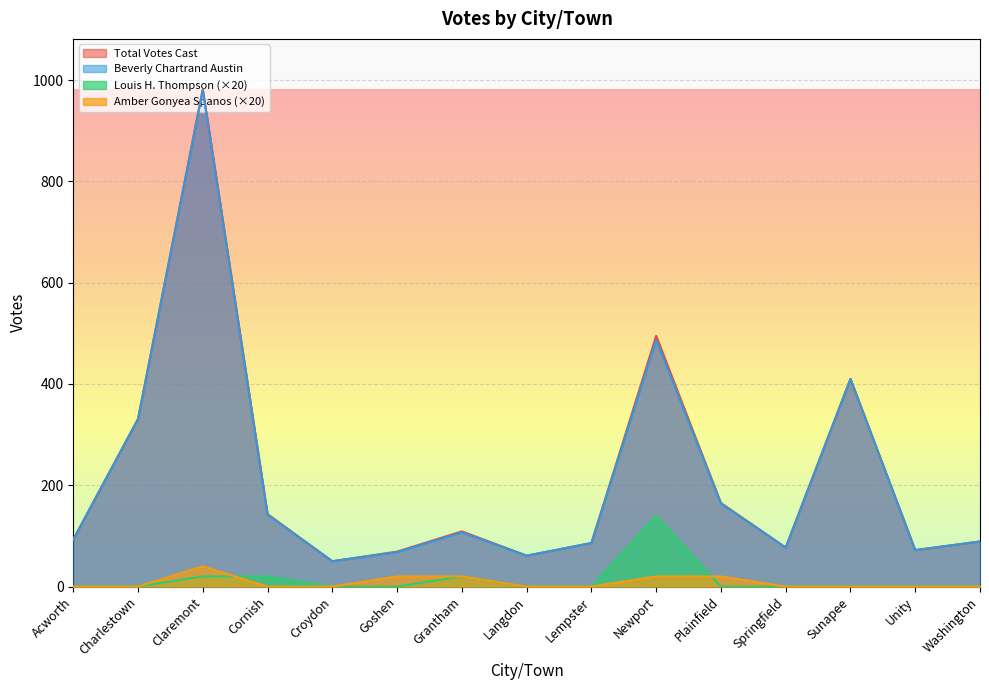

What are all the series names shown in the legend?

Total Votes Cast, Beverly Chartrand Austin, Louis H. Thompson (×20), Amber Gonyea Spanos (×20)